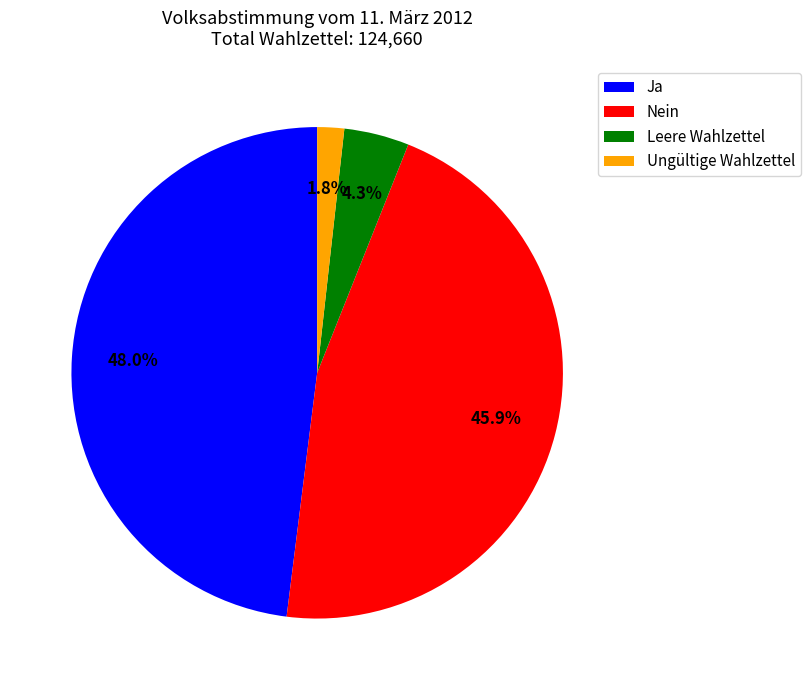

What is the total percentage of Leere Wahlzettel and Ja?

52.3%